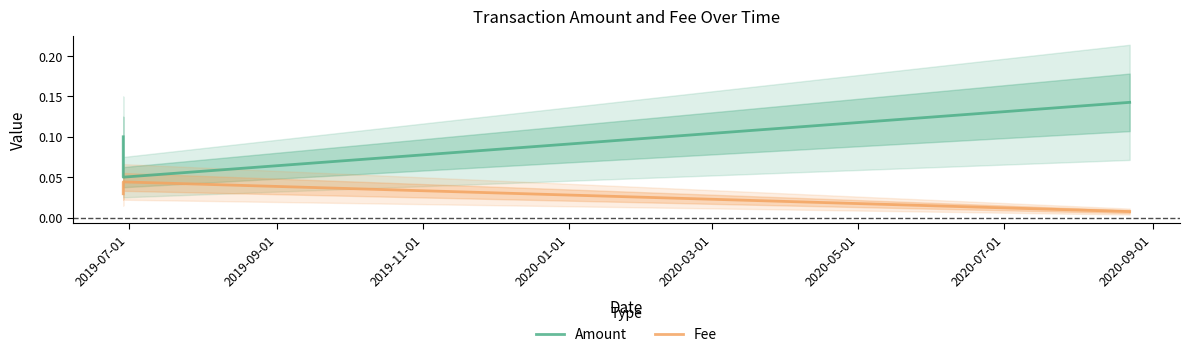

How many lines are shown in the chart?

2